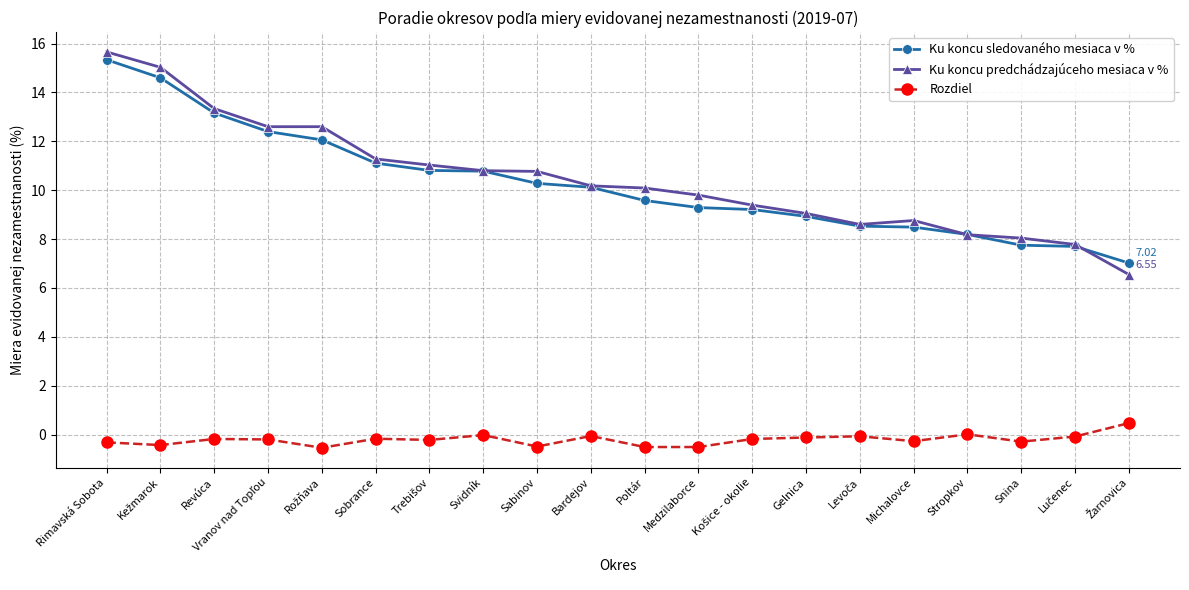

Is it true that Ku koncu sledovaného mesiaca v % equals 16.0 at Sabinov?

False